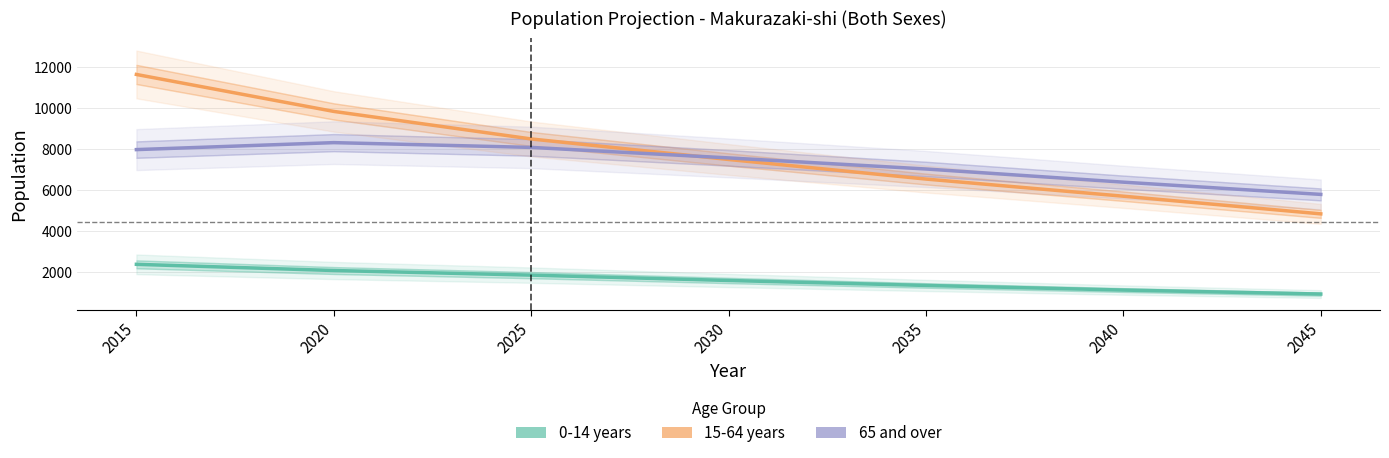

What is the average value of the 15-64 years series?

7809